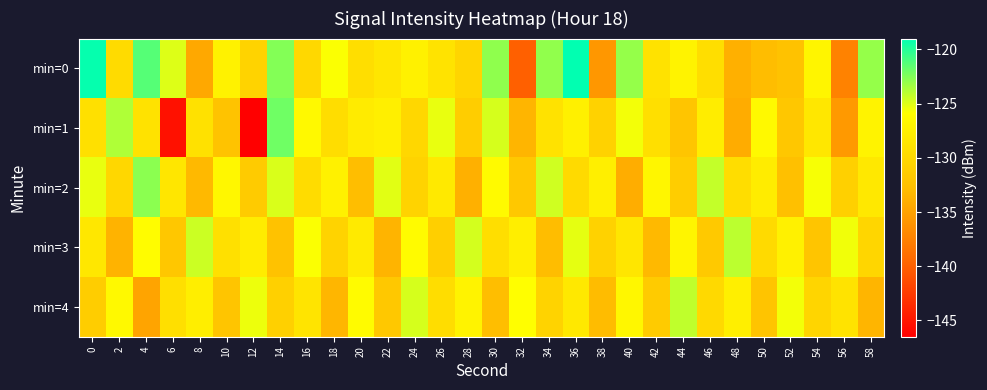

Reading right to left, transcribe all the data shown in this chart.

min=0: 58=-123.0	56=-137.4	54=-126.9	52=-132.3	50=-132.9	48=-133.9	46=-129.4	44=-127.1	42=-129.0	40=-123.1	38=-135.8	36=-119.1	34=-122.9	32=-140.0	30=-122.9	28=-130.3	26=-128.9	24=-127.3	22=-128.5	20=-129.3	18=-125.8	16=-130.0	14=-122.6	12=-130.6	10=-127.3	8=-134.5	6=-125.0	4=-121.3	2=-129.7	0=-119.2
min=1: 58=-127.1	56=-135.6	54=-128.4	52=-131.8	50=-126.5	48=-134.2	46=-127.8	44=-132.1	42=-129.3	40=-125.6	38=-130.7	36=-127.4	34=-128.9	32=-133.5	30=-124.8	28=-131.2	26=-125.3	24=-130.1	22=-127.5	20=-128.0	18=-129.5	16=-126.4	14=-122.0	12=-146.4	10=-132.2	8=-129.1	6=-145.3	4=-128.9	2=-123.7	0=-129.2
min=2: 58=-128.3	56=-130.9	54=-125.7	52=-132.6	50=-127.9	48=-129.5	46=-124.3	44=-131.2	42=-126.8	40=-134.1	38=-127.5	36=-129.8	34=-124.6	32=-131.7	30=-126.4	28=-133.9	26=-128.2	24=-130.5	22=-125.1	20=-132.8	18=-127.3	16=-129.6	14=-124.9	12=-131.4	10=-126.7	8=-133.2	6=-128.5	4=-122.8	2=-130.1	0=-125.3
min=3: 58=-130.2	56=-125.5	54=-132.0	52=-127.3	50=-129.8	48=-124.1	46=-131.6	44=-126.9	42=-133.2	40=-128.5	38=-130.7	36=-125.2	34=-132.9	32=-127.6	30=-129.4	28=-124.7	26=-131.0	24=-126.3	22=-133.6	20=-128.1	18=-130.5	16=-125.8	14=-132.4	12=-127.9	10=-129.2	8=-124.5	6=-131.8	4=-126.1	2=-133.7	0=-128.4
min=4: 58=-133.5	56=-128.8	54=-130.3	52=-125.6	50=-132.2	48=-127.5	46=-129.9	44=-124.2	42=-131.4	40=-126.7	38=-133.0	36=-128.3	34=-130.6	32=-125.9	30=-132.8	28=-127.1	26=-129.5	24=-124.8	22=-131.7	20=-126.2	18=-133.4	16=-128.7	14=-130.9	12=-125.4	10=-132.1	8=-127.6	6=-129.3	4=-134.8	2=-126.5	0=-131.2